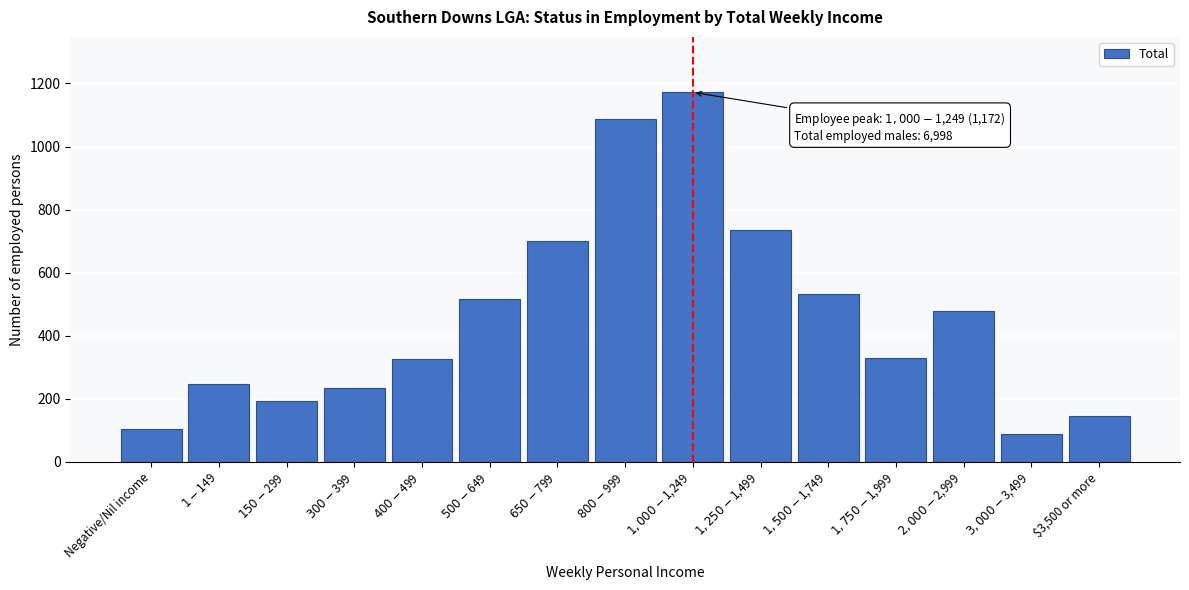

Reading right to left, transcribe all the data shown in this chart.

144	90	477	331	532	735	1172	1087	701	516	325	235	194	248	104